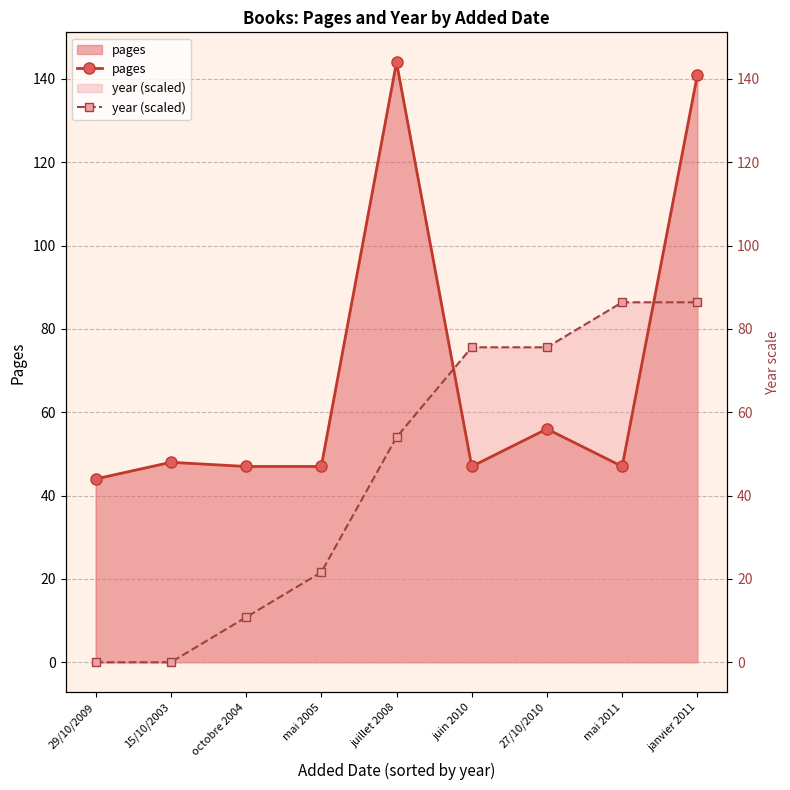

What is the sum of the pages values at mai 2011 and 15/10/2003?

95.0